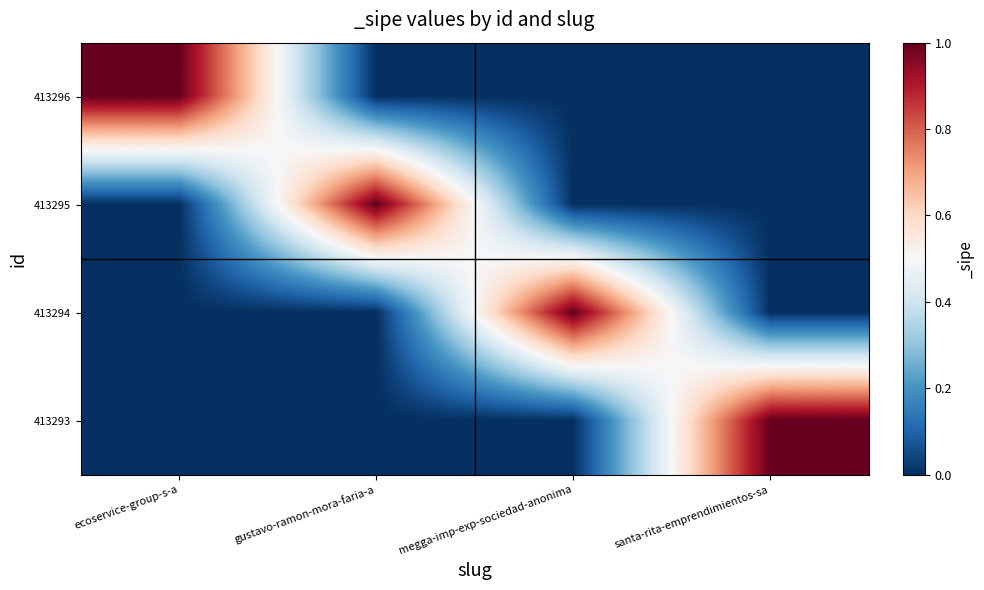

Rank the series by their maximum value, from highest to lowest.

413296, 413295, 413294, 413293